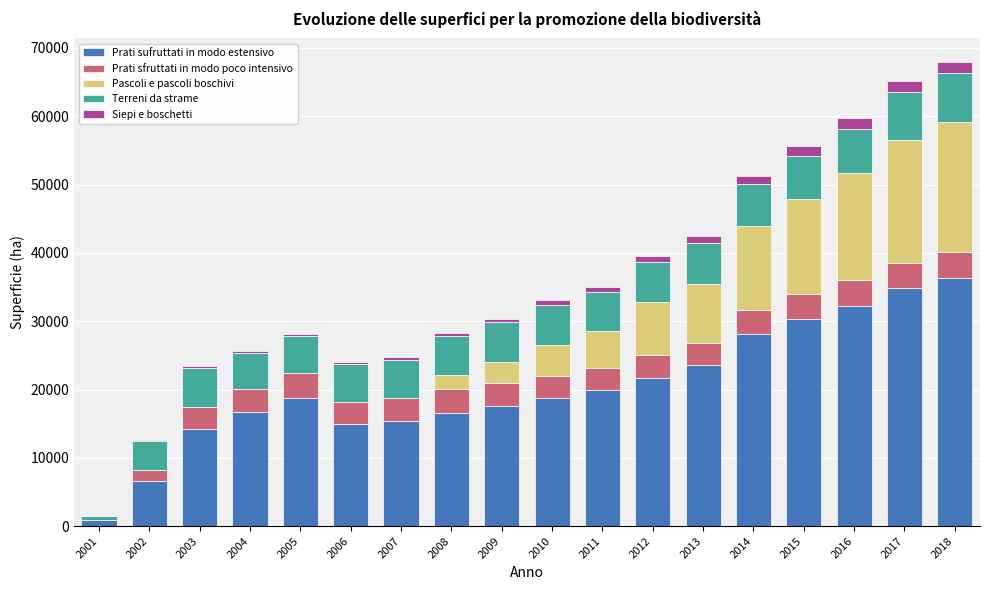

Which category has the highest value in the Prati sufruttati in modo estensivo series?

2018